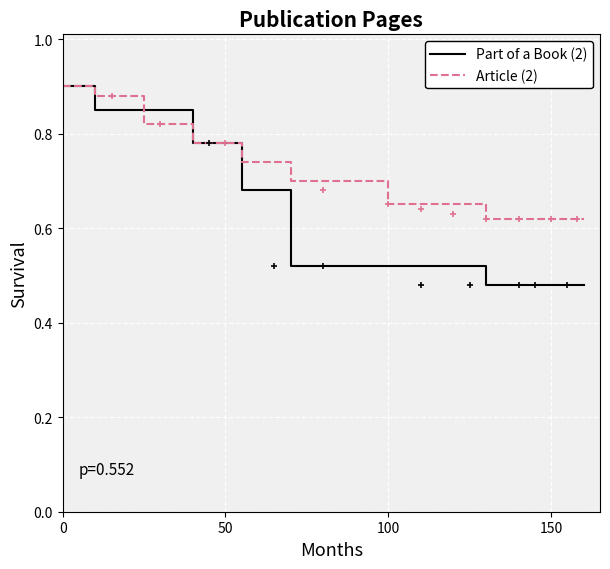

What is the difference between the maximum and second lowest values in the Part of a Book (2) series?

0.4